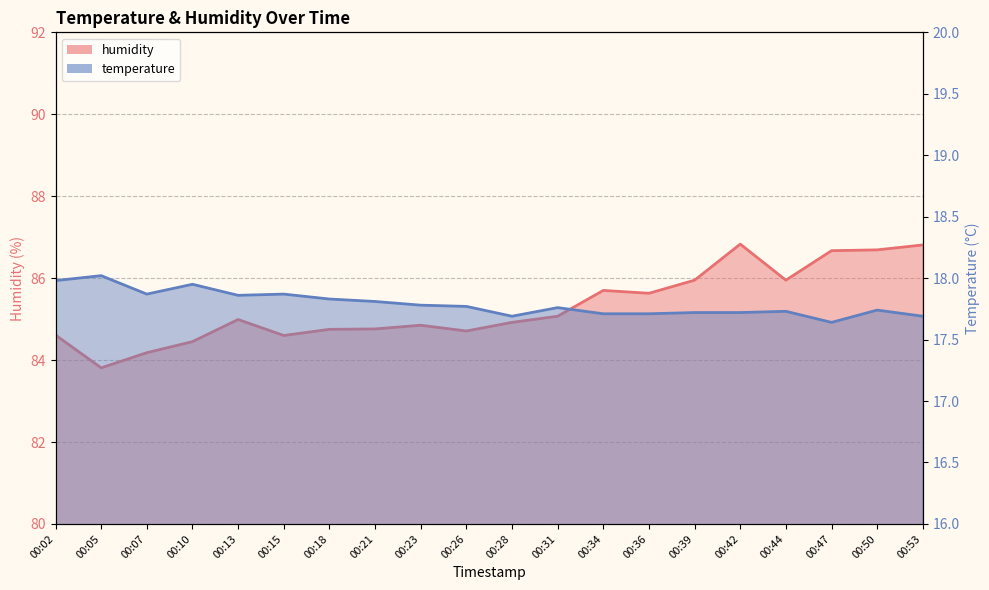

Where is humidity nearest to the value 85?

00:13